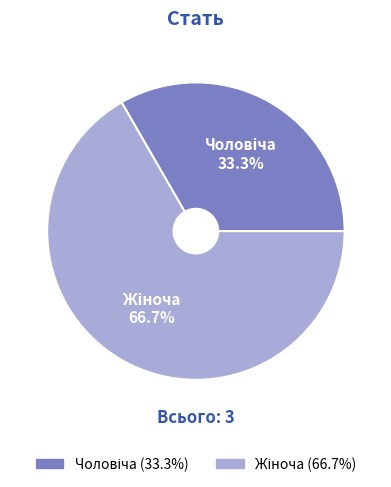

Does any single category account for the majority?

Yes